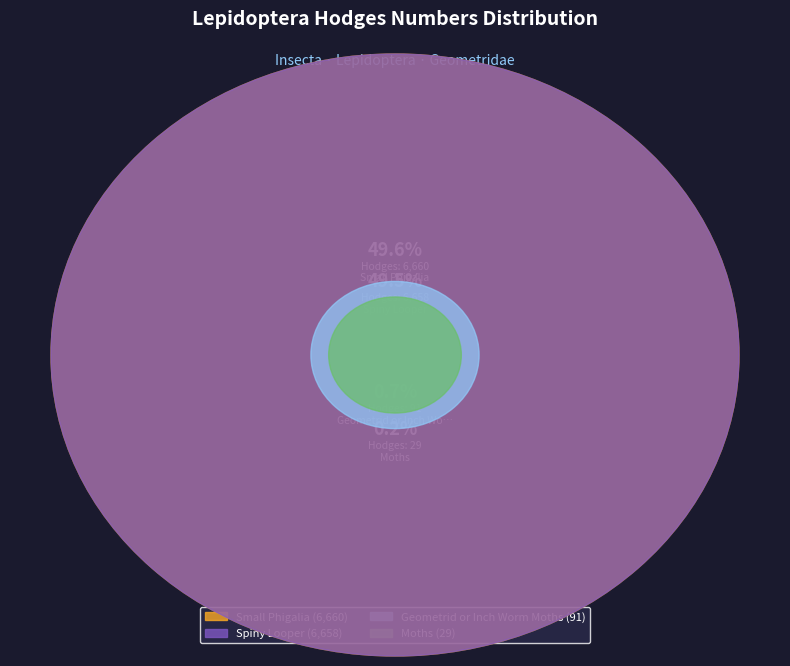

Is Moths the majority of the pie?

No